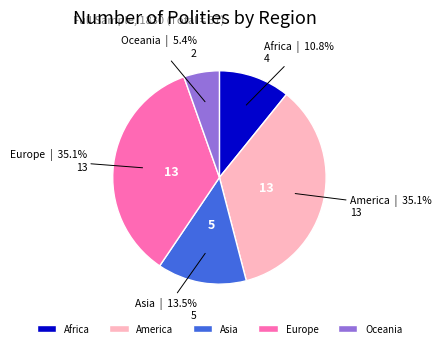

True or false: Asia accounts for 26% of the total.

False